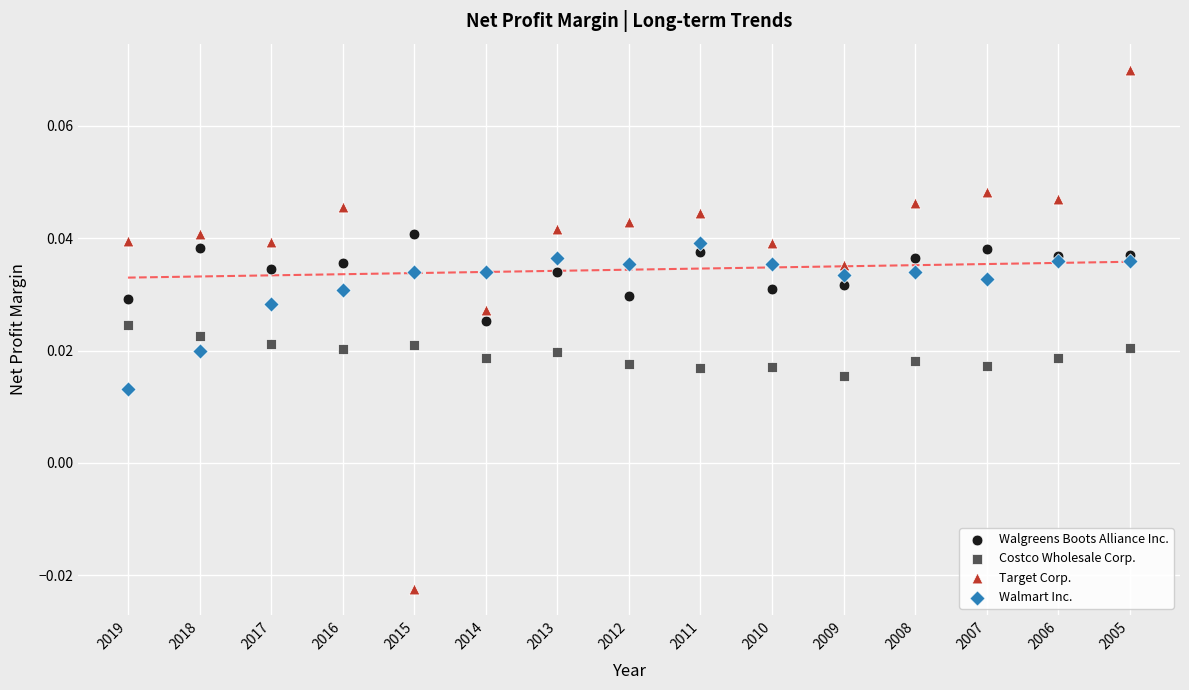

Which series contains the highest Y value?

Target Corp.